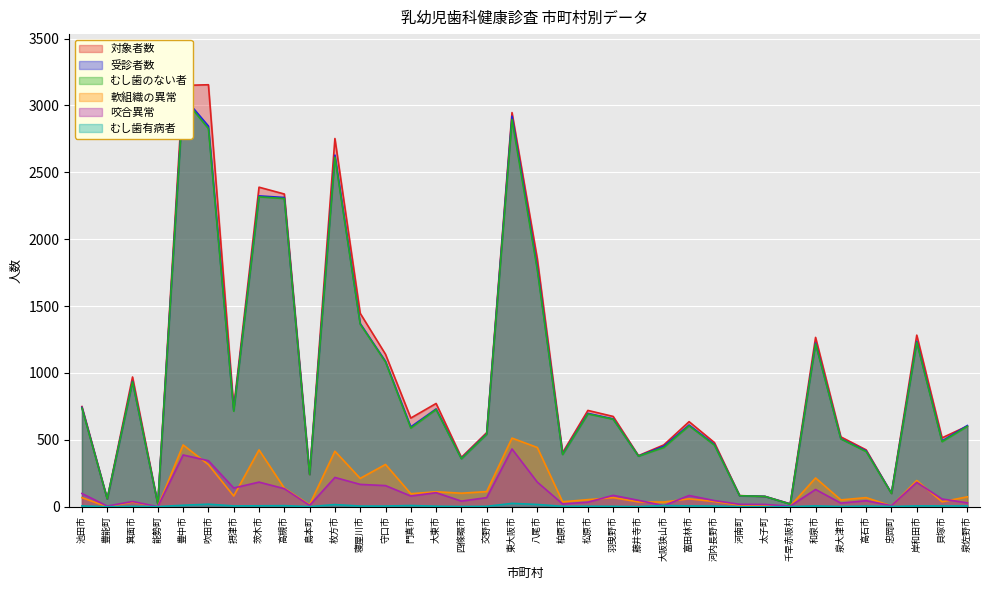

List the labels in order of むし歯有病者 value, largest first.

東大阪市, 吹田市, 八尾市, 枚方市, 豊中市, 門真市, 大阪狭山市, 高槻市, 茨木市, 池田市, 摂津市, 富田林市, 和泉市, 岸和田市, 貝塚市, 泉佐野市, 寝屋川市, 守口市, 河内長野市, 高石市, 大東市, 松原市, 箕面市, 交野市, 柏原市, 羽曳野市, 四條畷市, 泉大津市, 忠岡町, 能勢町, 島本町, 藤井寺市, 千早赤阪村, 豊能町, 河南町, 太子町